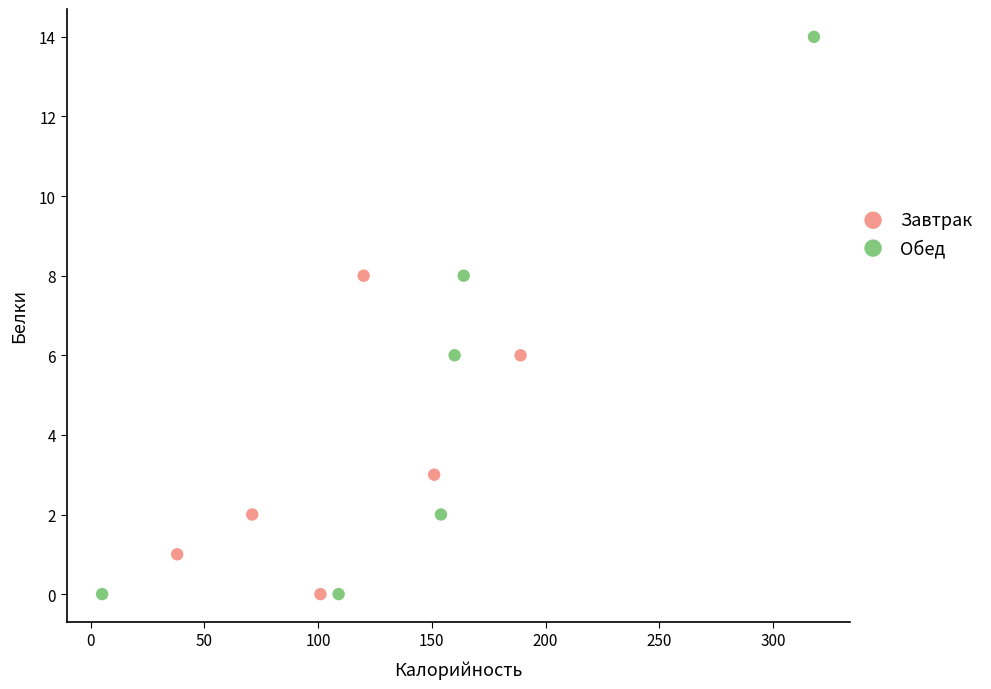

Which series has the largest Y range (max minus min)?

Обед